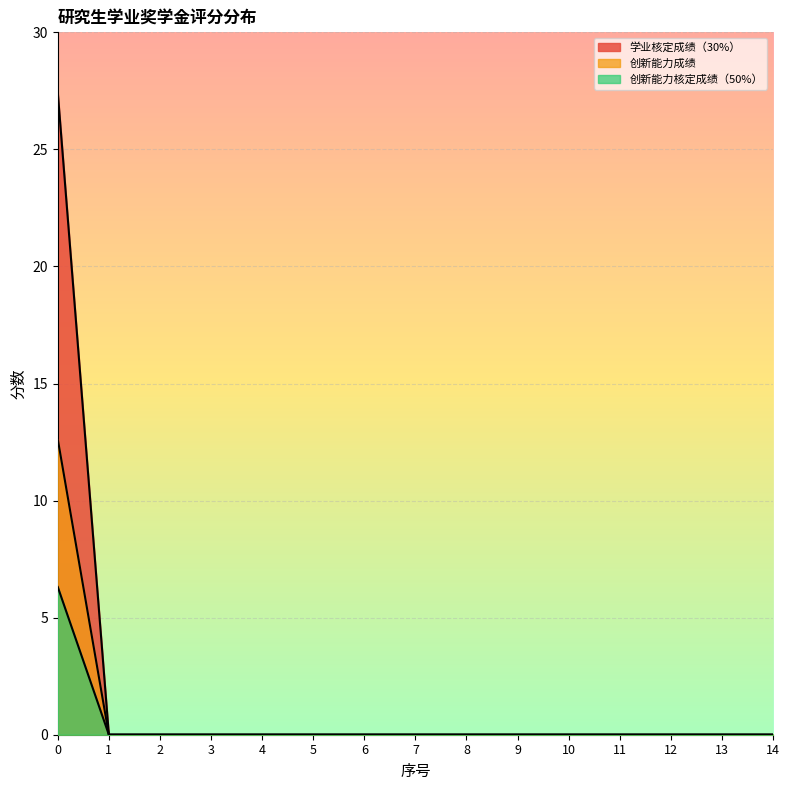

Is it true that 创新能力核定成绩（50%） equals -3.3 at 13?

False